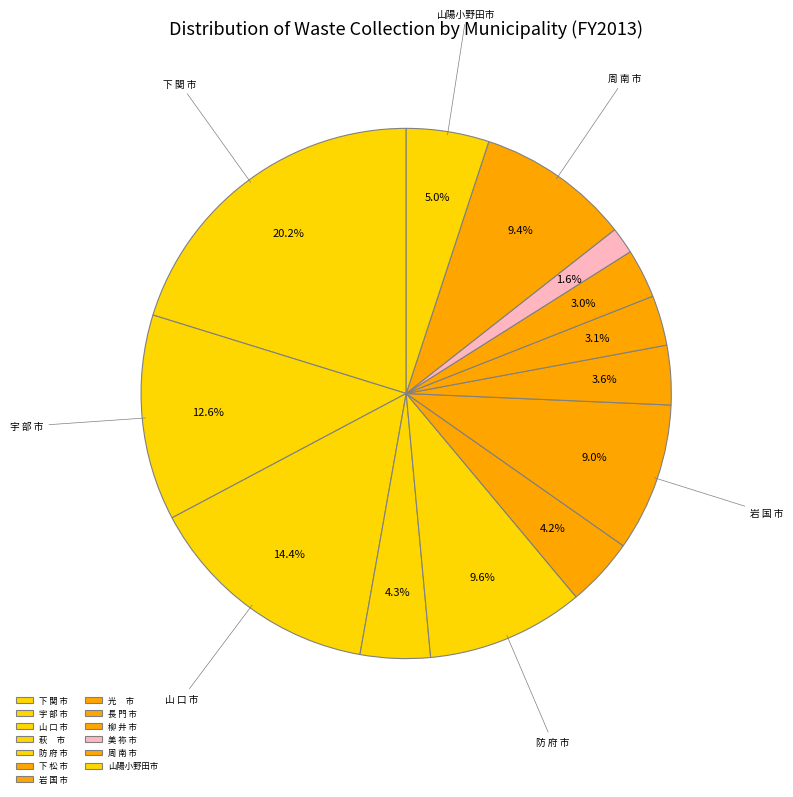

Is it true that 山陽小野田市 is 5% of the pie?

True